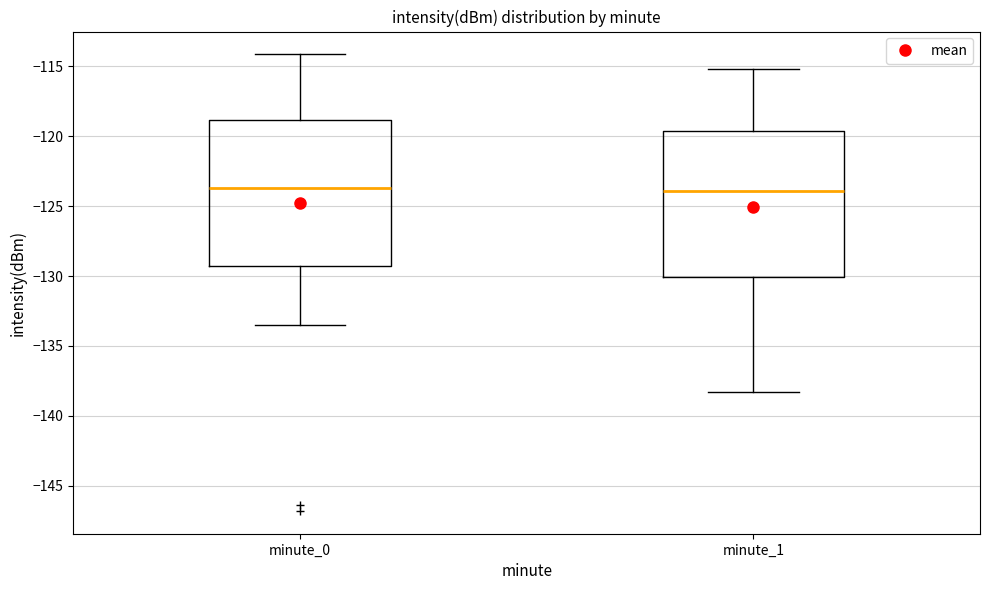

Reading left to right, transcribe this box plot: for each box, give where its median line is, the range the box spans, and where its two whiskers end, as read against the y-axis. The values are not printed on the chart, so give them approximately, as read against the axis.

minute_0: median -123.5, box -129.5 to -119.0, whiskers -133.5 to -114.0
minute_1: median -124.0, box -130.0 to -119.5, whiskers -138.5 to -115.0